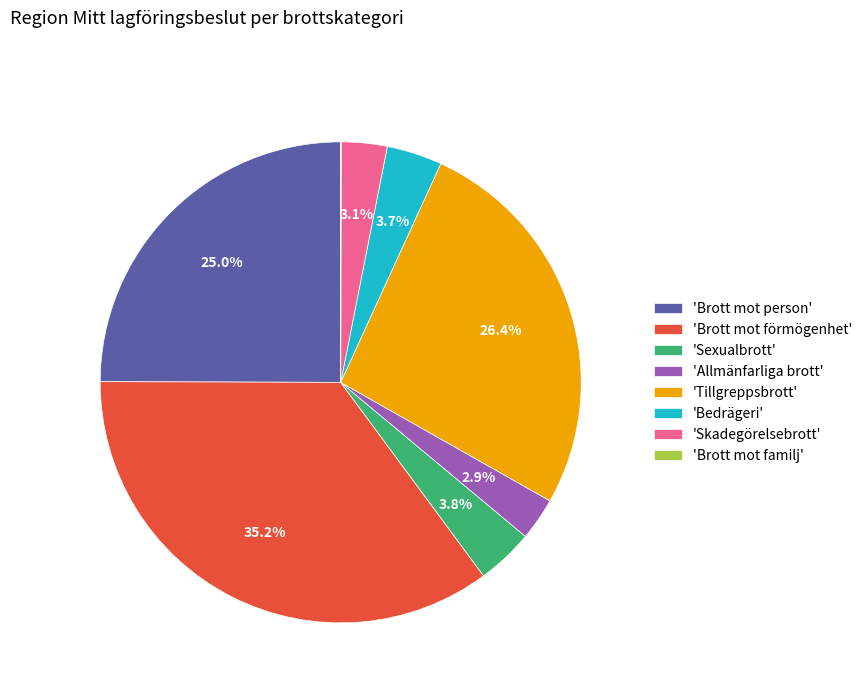

Is there a majority slice in this chart?

No